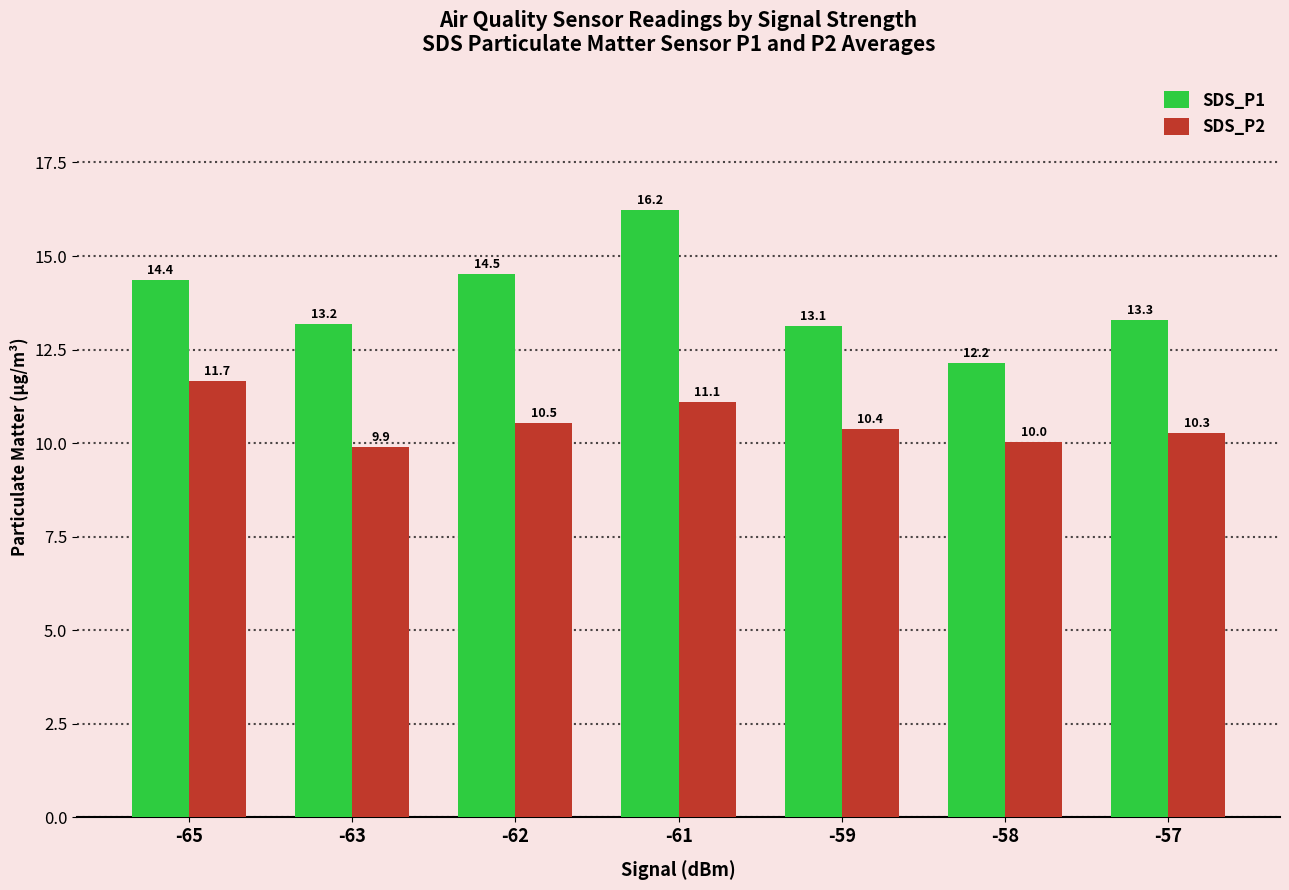

At which label does SDS_P2 first exceed 10?

-65